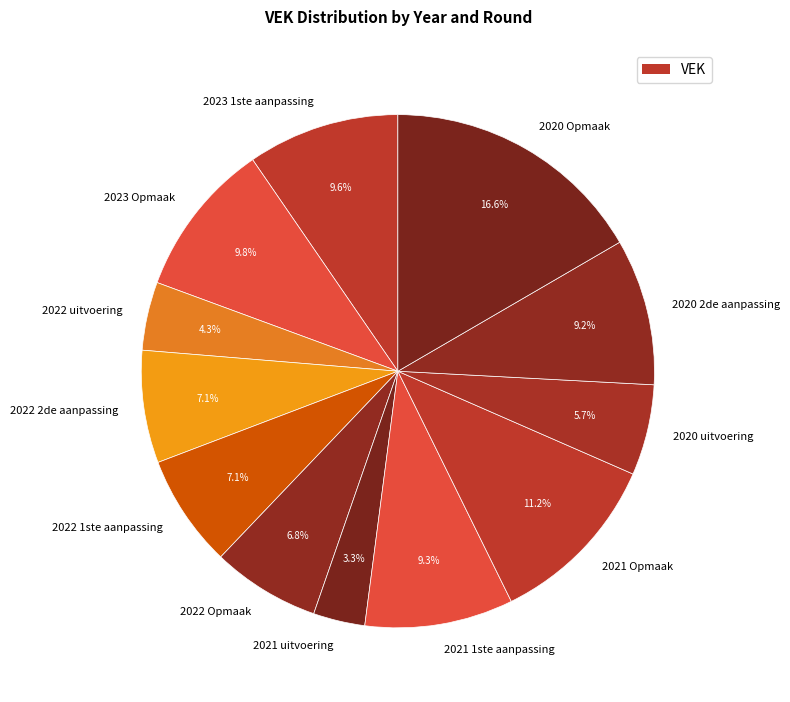

Count the number of slices in the pie.

12